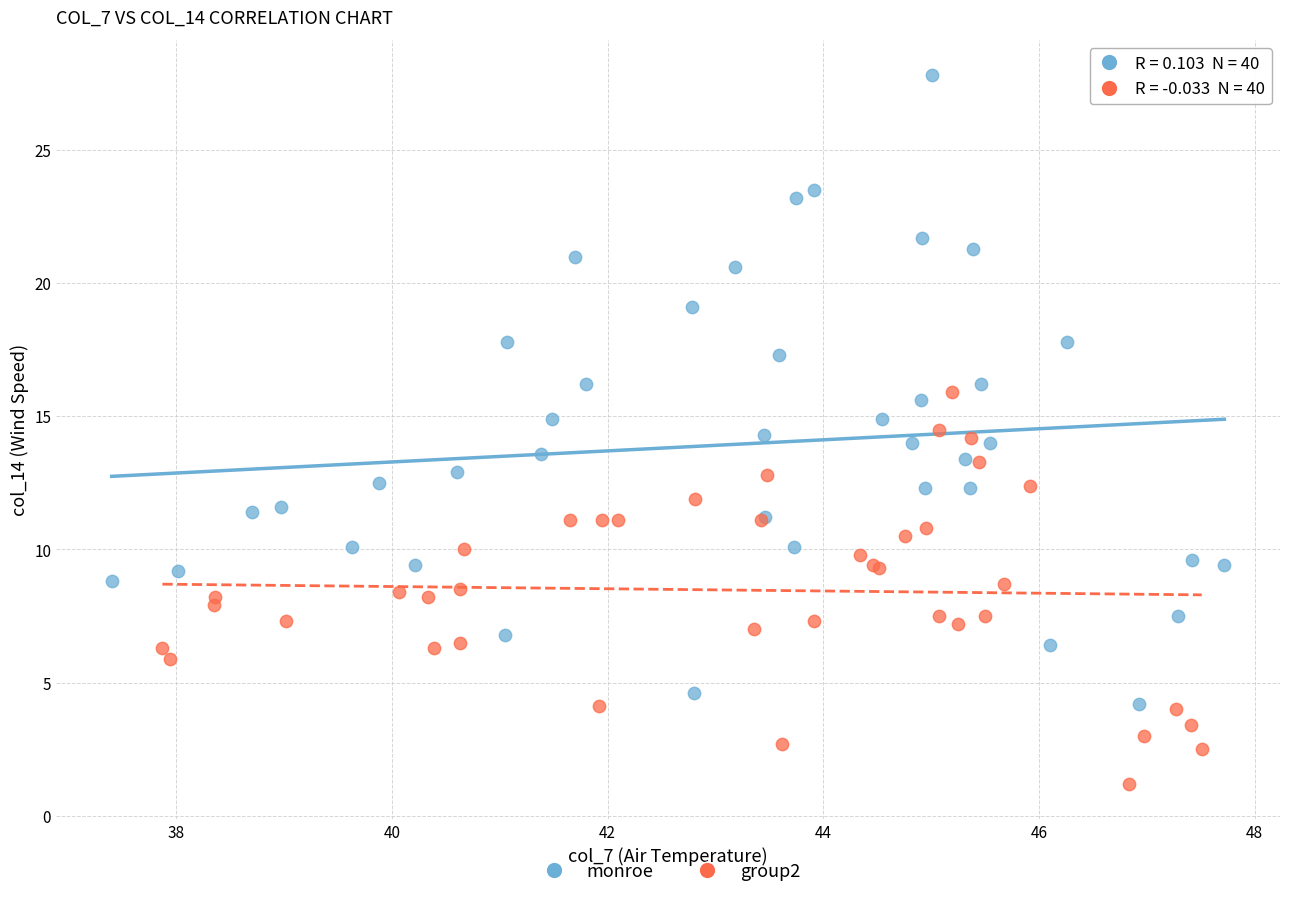

Which series contains the lowest Y value?

group2